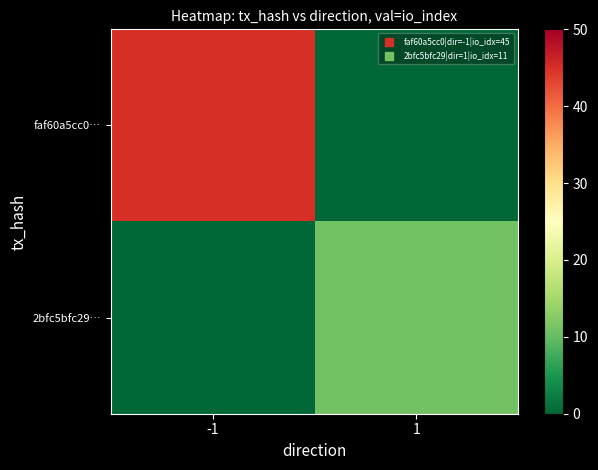

Which series has the largest total across all categories?

faf60a5cc0…